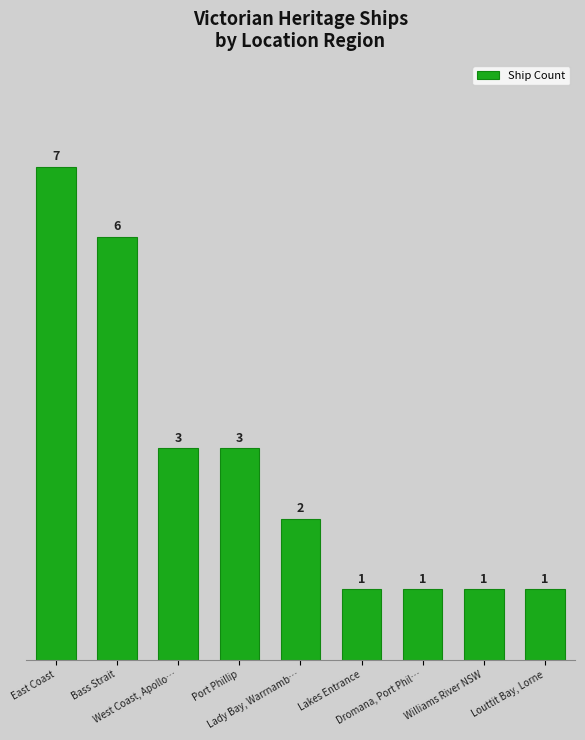

How many values are between 1 and 3?

7